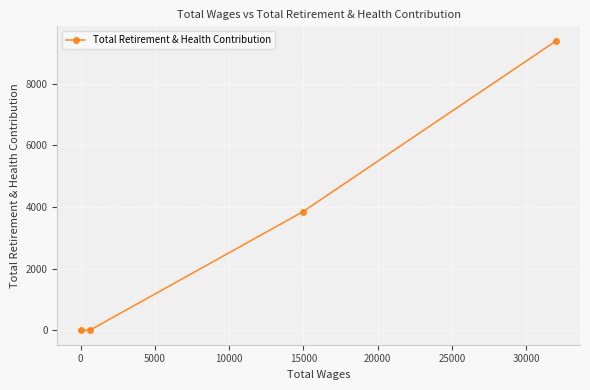

How many lines are shown in the chart?

1